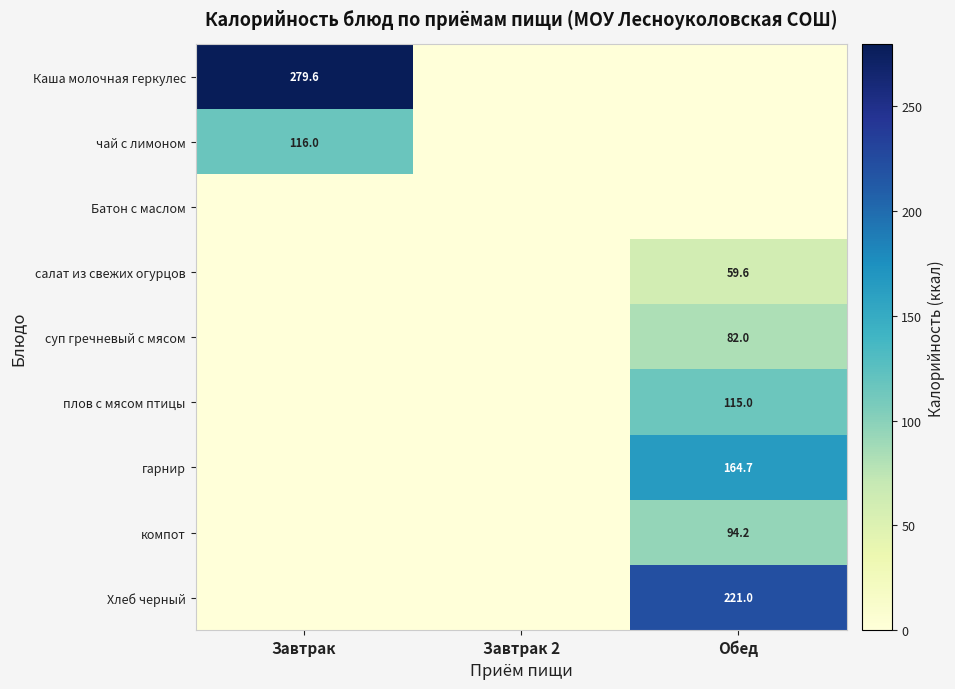

True or false: компот has a value of 94.2 at Обед.

True